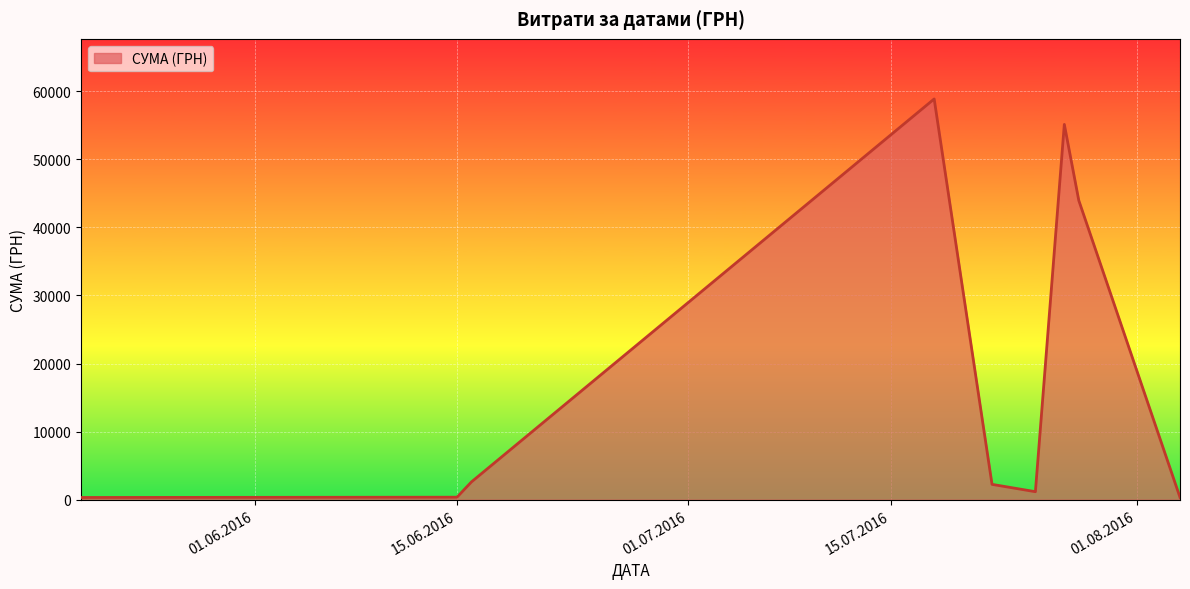

What is the difference between the maximum and minimum values?

58510.0